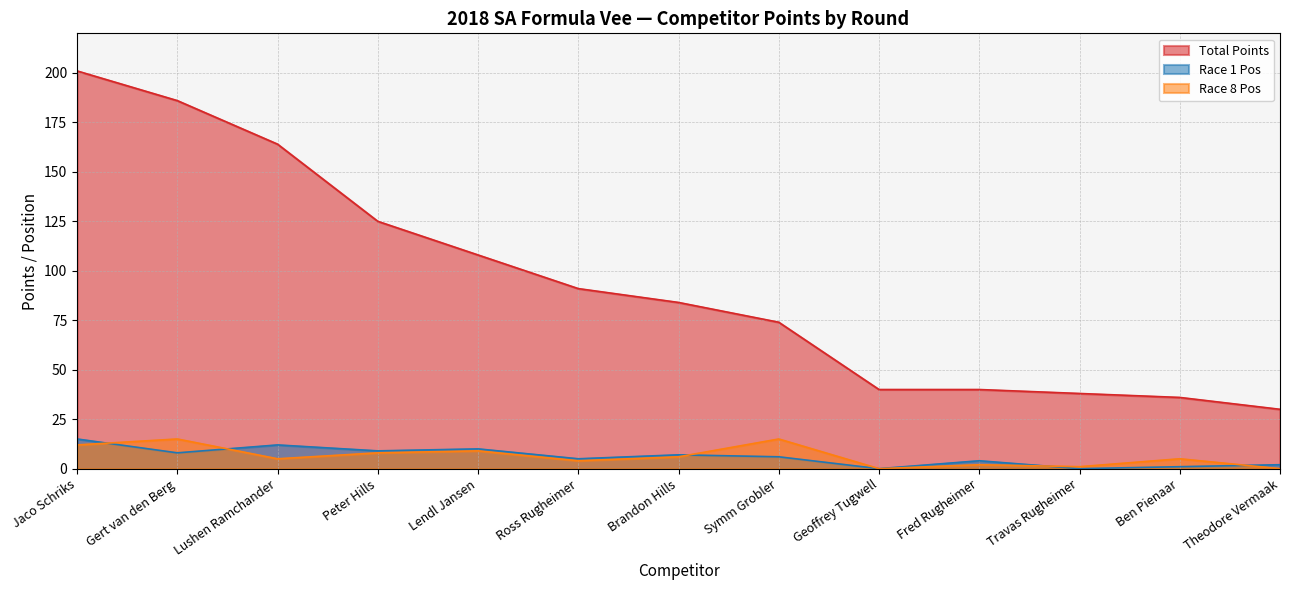

Which label corresponds to the smallest value in the chart?

Geoffrey Tugwell